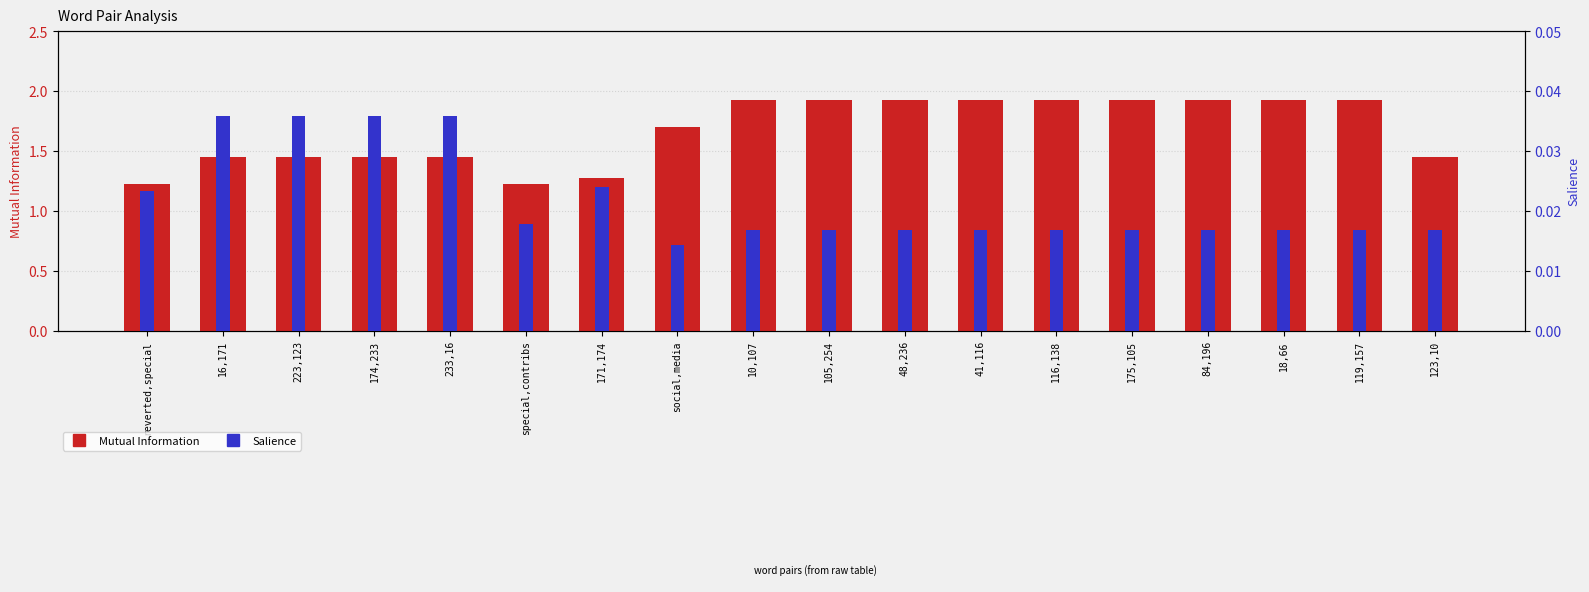

Reading right to left, transcribe all the data shown in this chart.

Mutual Information: 1.4	1.9	1.9	1.9	1.9	1.9	1.9	1.9	1.9	1.9	1.7	1.3	1.2	1.4	1.4	1.4	1.4	1.2
Salience: 0.0	0.0	0.0	0.0	0.0	0.0	0.0	0.0	0.0	0.0	0.0	0.0	0.0	0.0	0.0	0.0	0.0	0.0